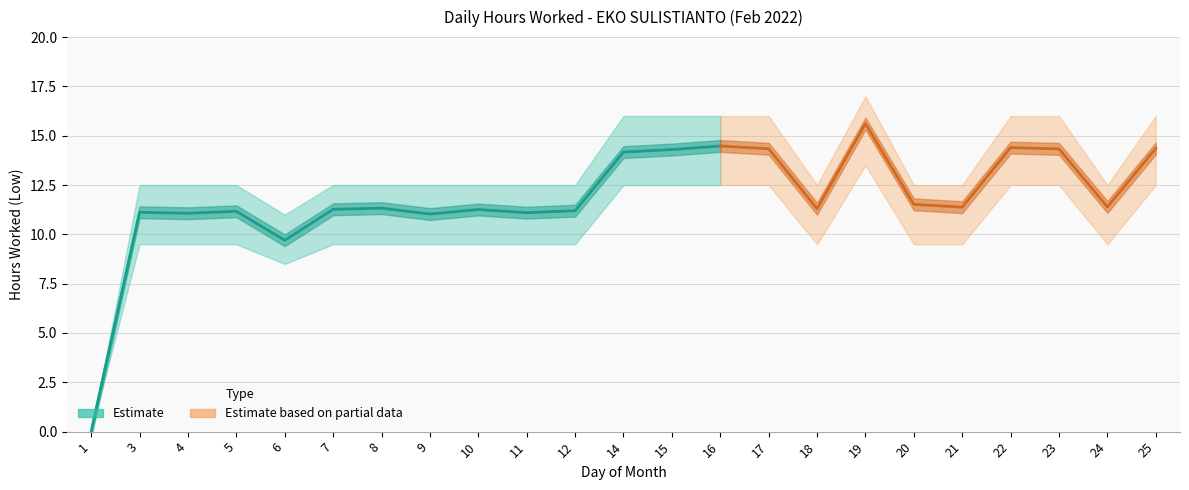

Is it true that Low Lower Bound equals 5.4 at 12?

False